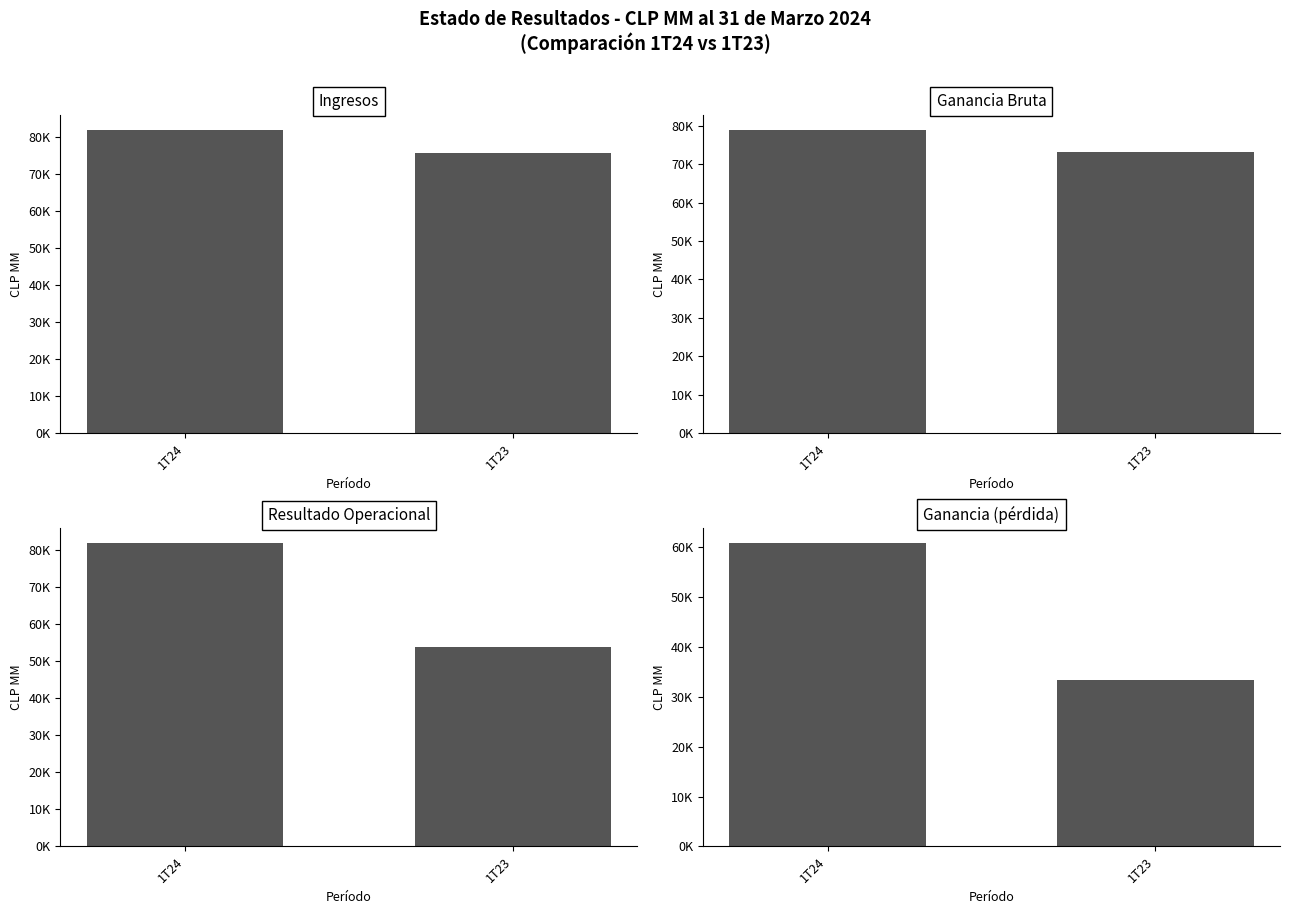

What is the label of the 7th bar from the right?

Ingresos